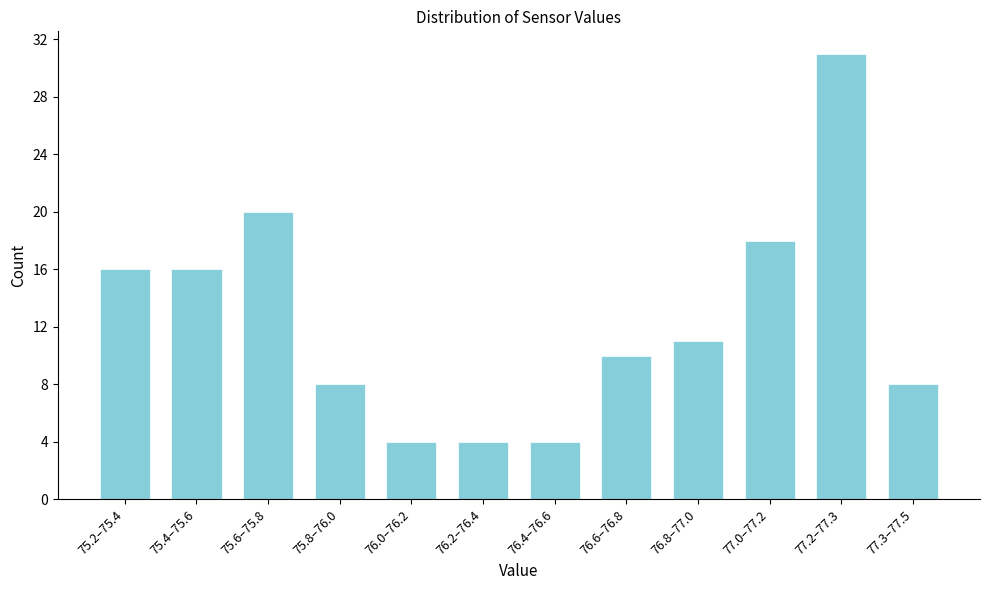

Reading left to right, list all the values displayed in this chart.

75.2–75.4=16	75.4–75.6=16	75.6–75.8=20	75.8–76.0=8	76.0–76.2=4	76.2–76.4=4	76.4–76.6=4	76.6–76.8=10	76.8–77.0=11	77.0–77.2=18	77.2–77.3=31	77.3–77.5=8